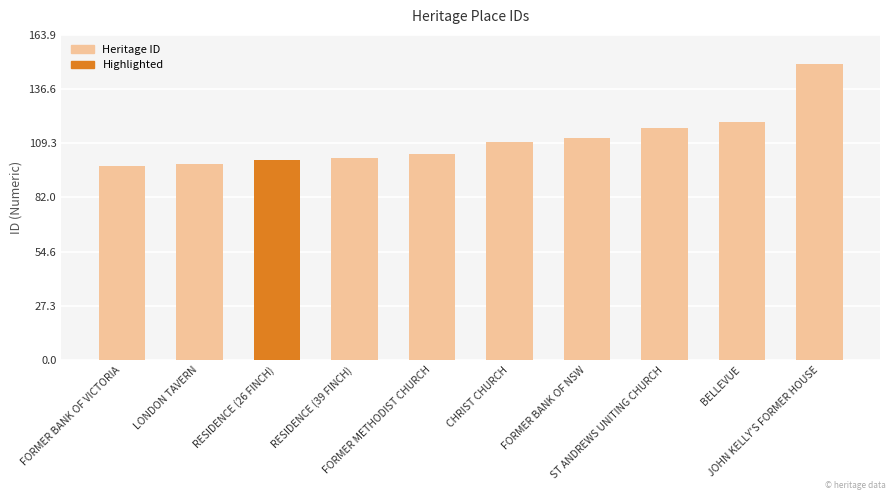

True or false: the data shows 49 at JOHN KELLY'S FORMER HOUSE.

False